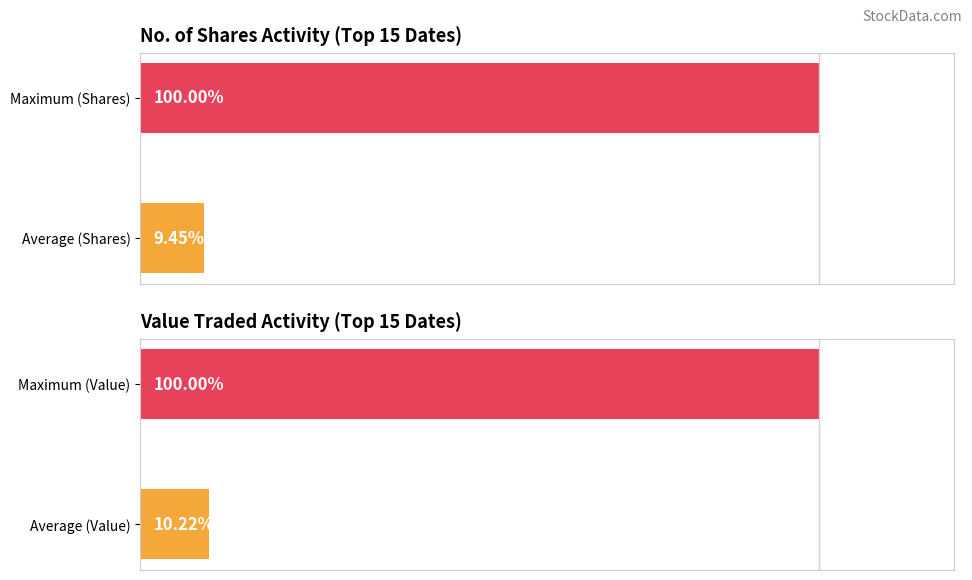

Are the bars horizontal?

Yes